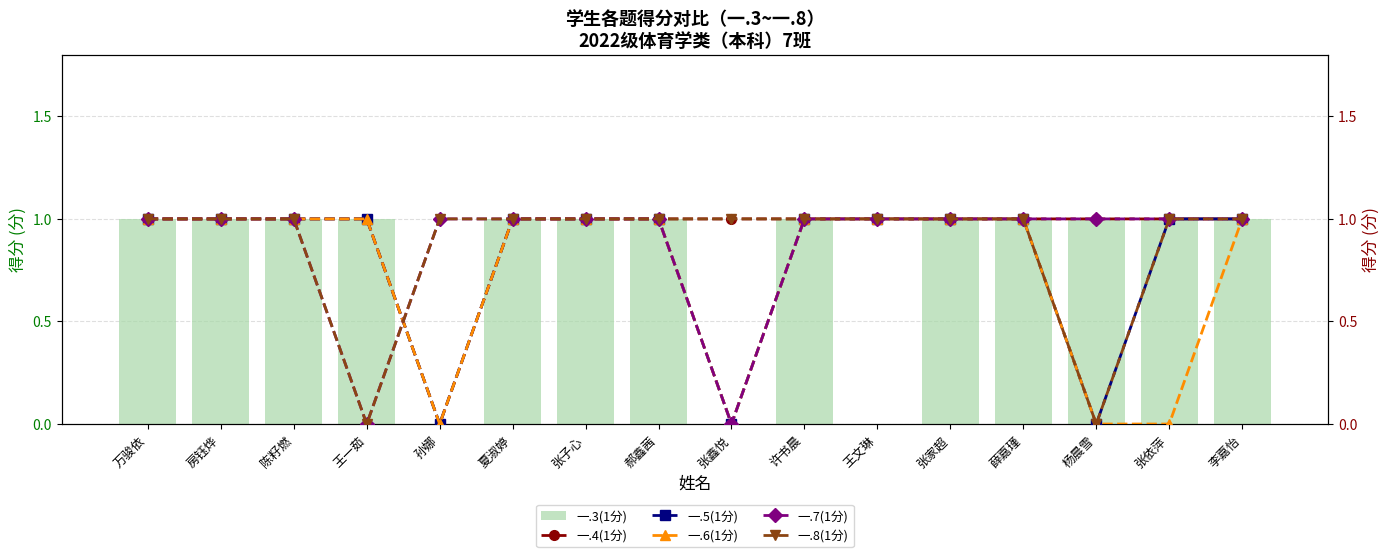

Is the value of 一.4(1分) at 杨晨雪 greater than the value of 一.6(1分) at 王文琳?

No